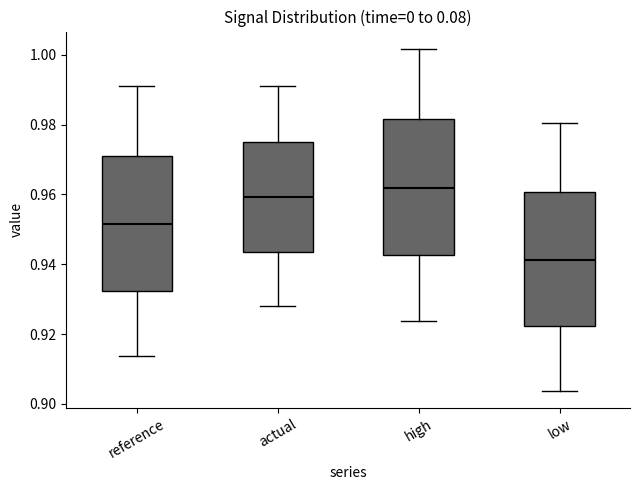

Reading left to right, transcribe this box plot: for each box, give where its median line is, the range the box spans, and where its two whiskers end, as read against the y-axis. The values are not printed on the chart, so give them approximately, as read against the axis.

reference: median 0.952, box 0.932 to 0.972, whiskers 0.914 to 0.992
actual: median 0.960, box 0.944 to 0.976, whiskers 0.928 to 0.992
high: median 0.962, box 0.942 to 0.982, whiskers 0.924 to 1.002
low: median 0.942, box 0.922 to 0.960, whiskers 0.904 to 0.980